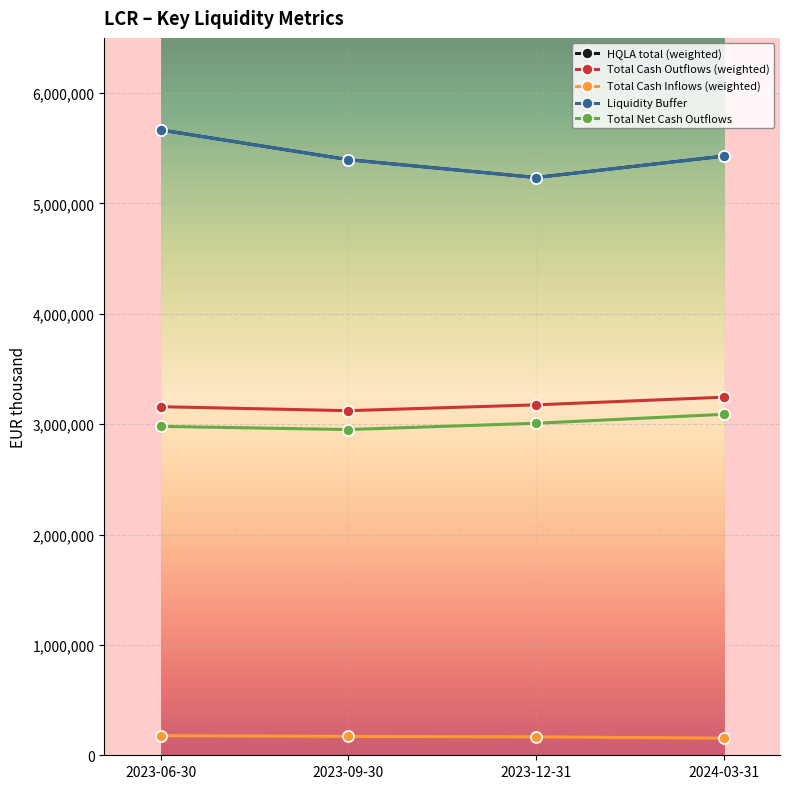

List the labels in order of Total Net Cash Outflows value, smallest first.

2023-09-30, 2023-06-30, 2023-12-31, 2024-03-31